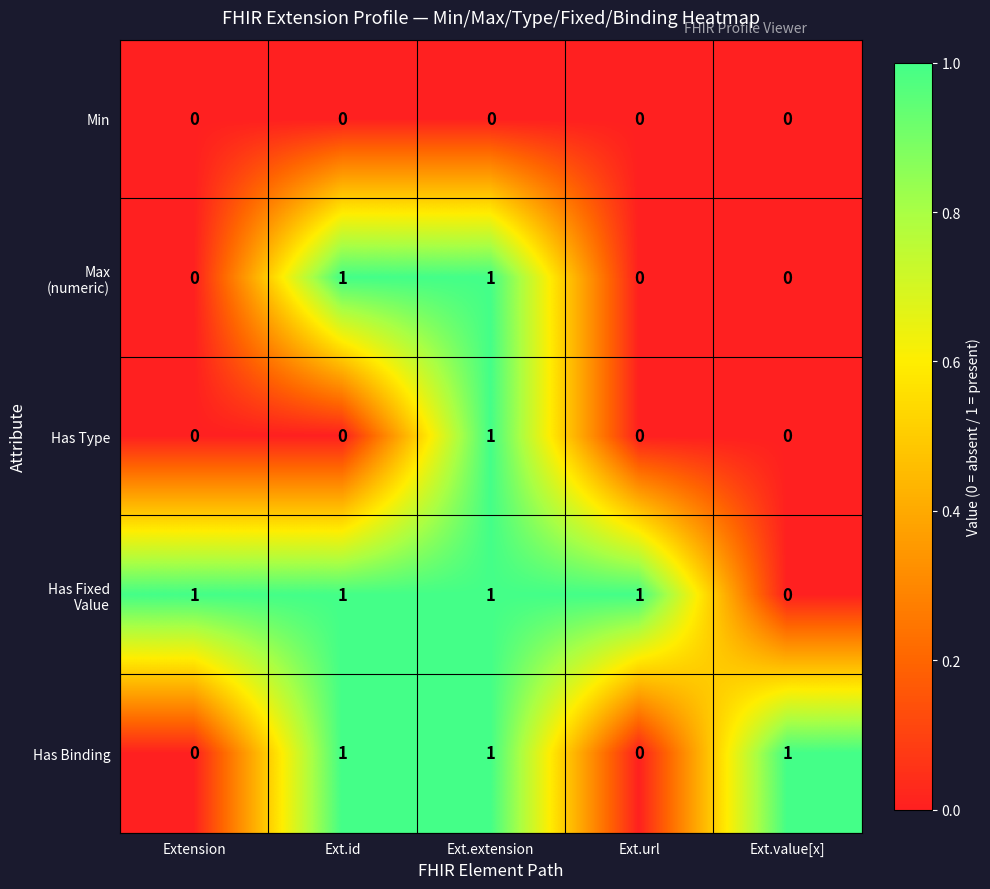

The Has Binding series shows 1 at Ext.extension. True or false?

True